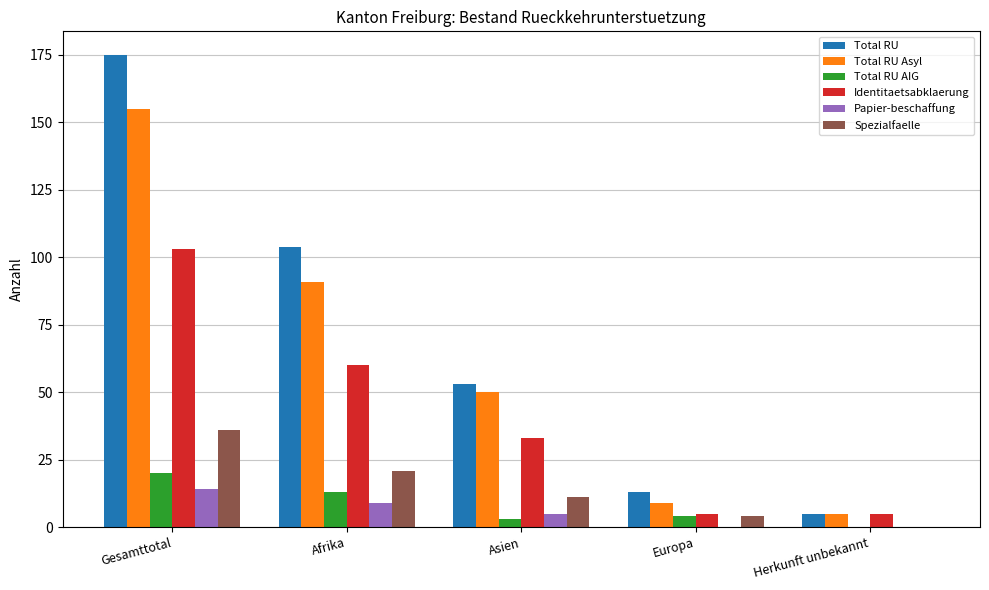

Between Europa and Herkunft unbekannt, which series saw the biggest shift?

Total RU